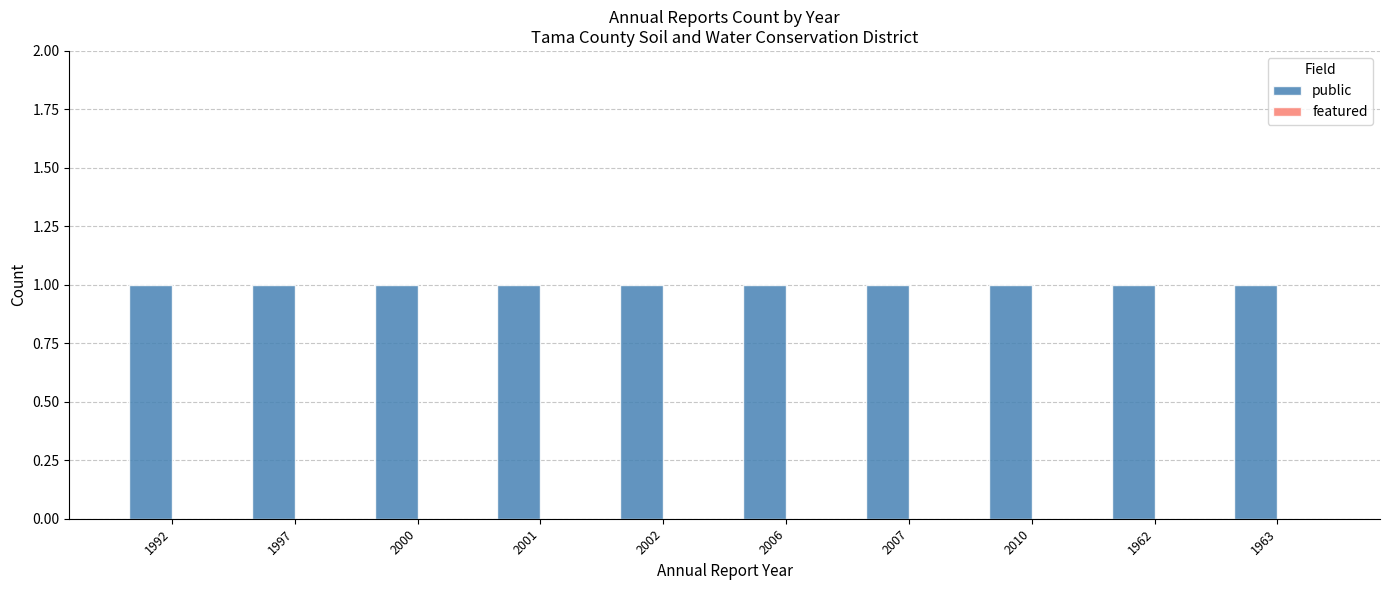

The value of public at 2007 is 0. True or false?

False